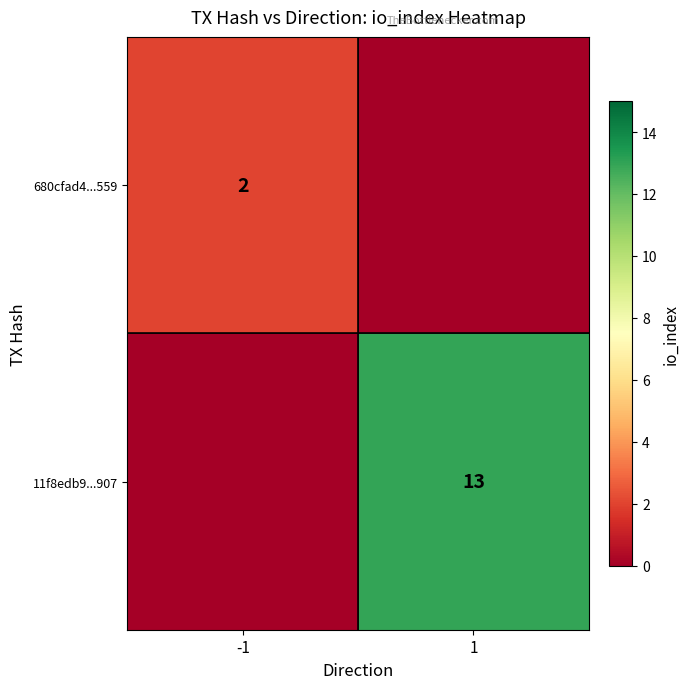

Is the value of 11f8edb9...907 at 1 greater than the value of 680cfad4...559 at -1?

Yes